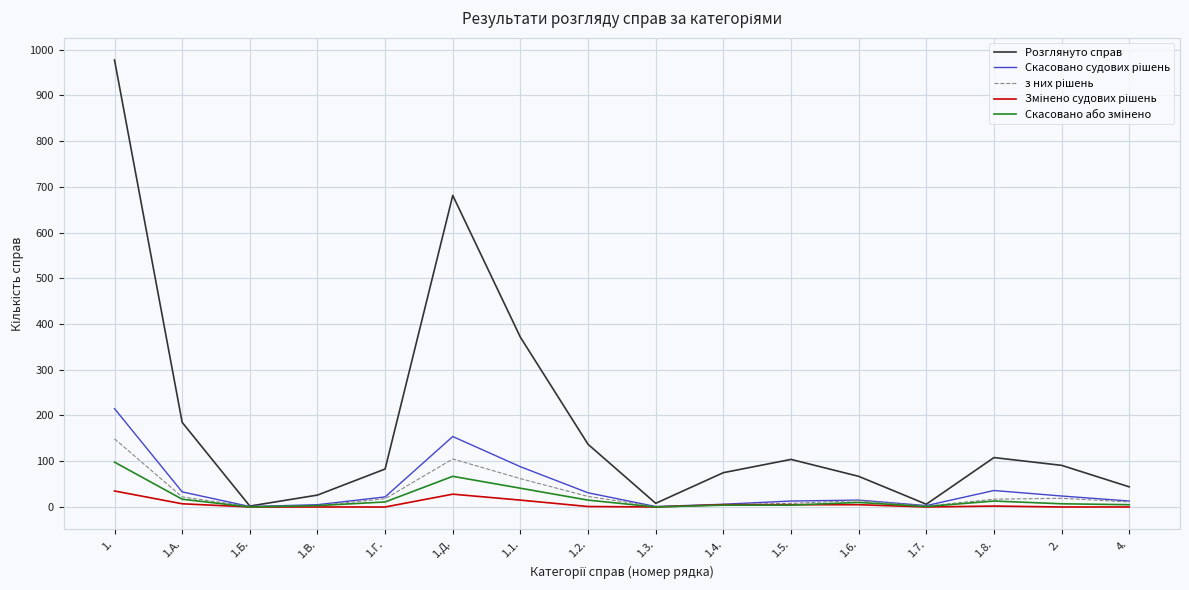

Which series has the largest range (max minus min)?

Розглянуто справ